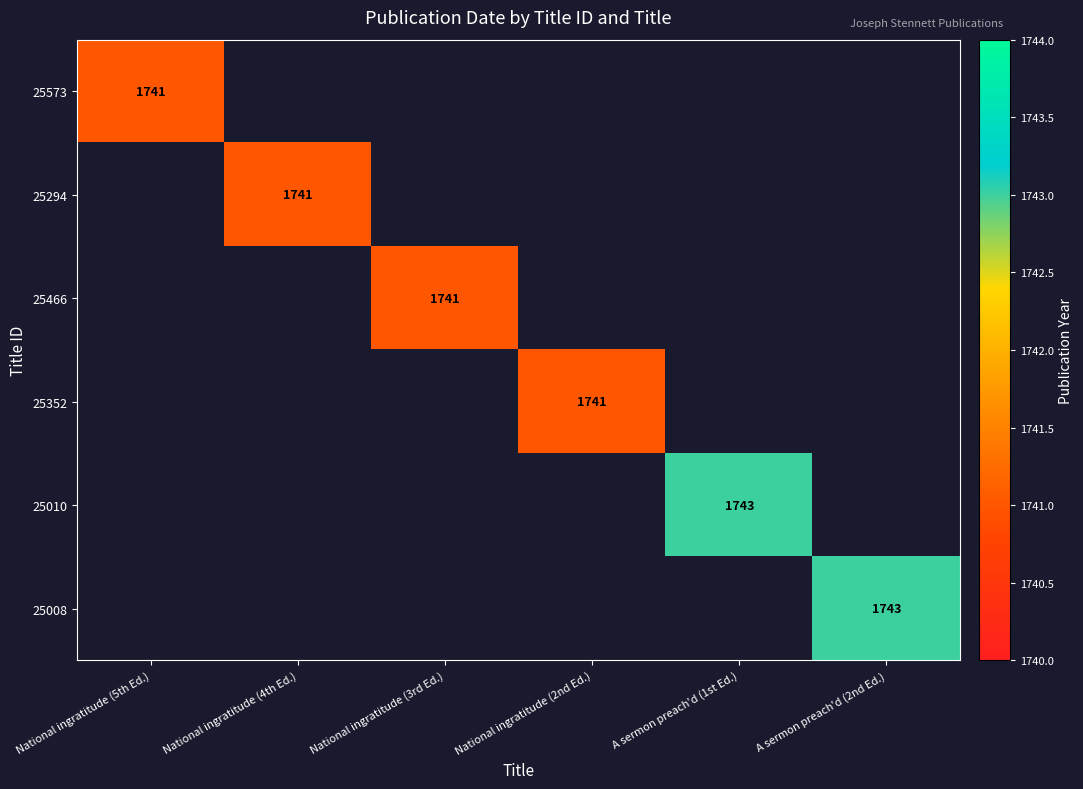

Count the number of data series in this chart.

6